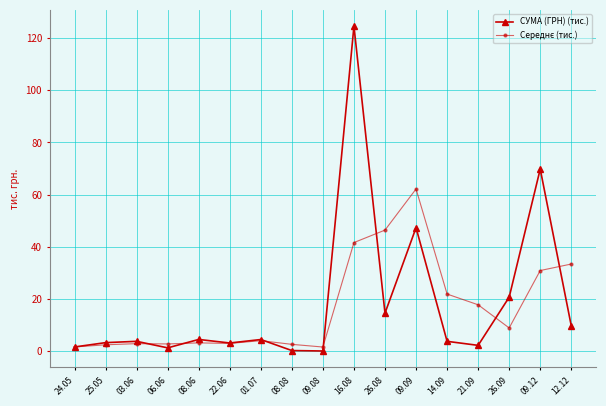

At which category is the sum across all series the highest?

16.08